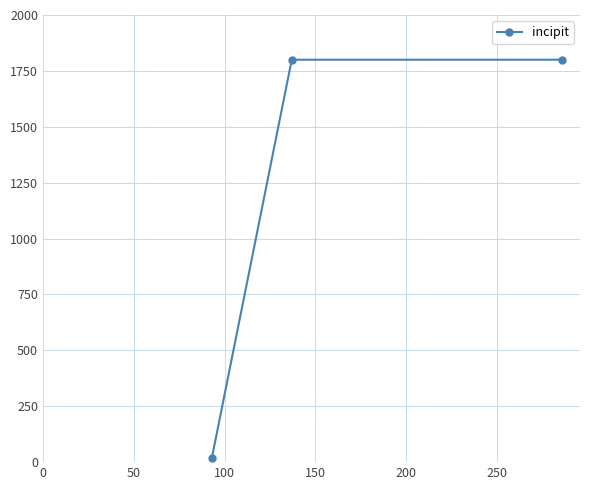

What is the sum of all values?

3618.3